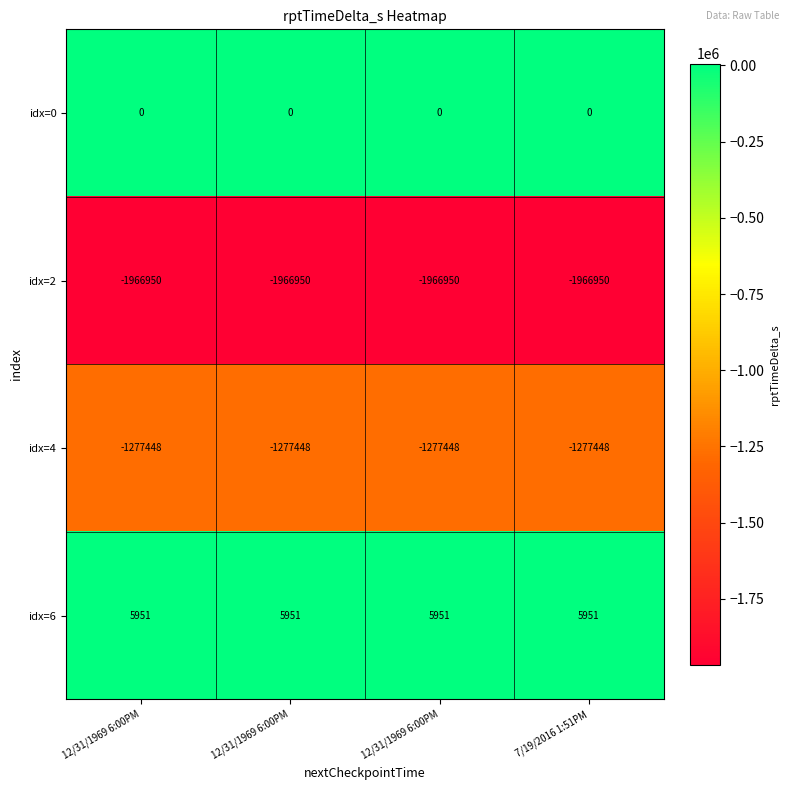

Reading left to right, extract all data points from this chart.

idx=0: 12/31/1969 6:00PM=0	12/31/1969 6:00PM=0	12/31/1969 6:00PM=0	7/19/2016 1:51PM=0
idx=2: 12/31/1969 6:00PM=-1966950	12/31/1969 6:00PM=-1966950	12/31/1969 6:00PM=-1966950	7/19/2016 1:51PM=-1966950
idx=4: 12/31/1969 6:00PM=-1277448	12/31/1969 6:00PM=-1277448	12/31/1969 6:00PM=-1277448	7/19/2016 1:51PM=-1277448
idx=6: 12/31/1969 6:00PM=5951	12/31/1969 6:00PM=5951	12/31/1969 6:00PM=5951	7/19/2016 1:51PM=5951